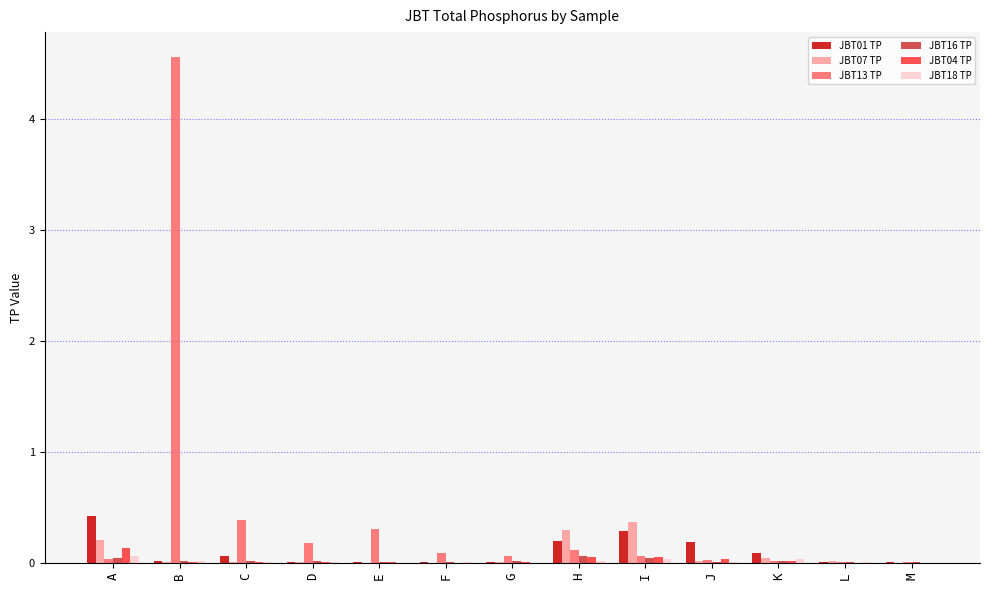

At which category is the sum across all series the highest?

B